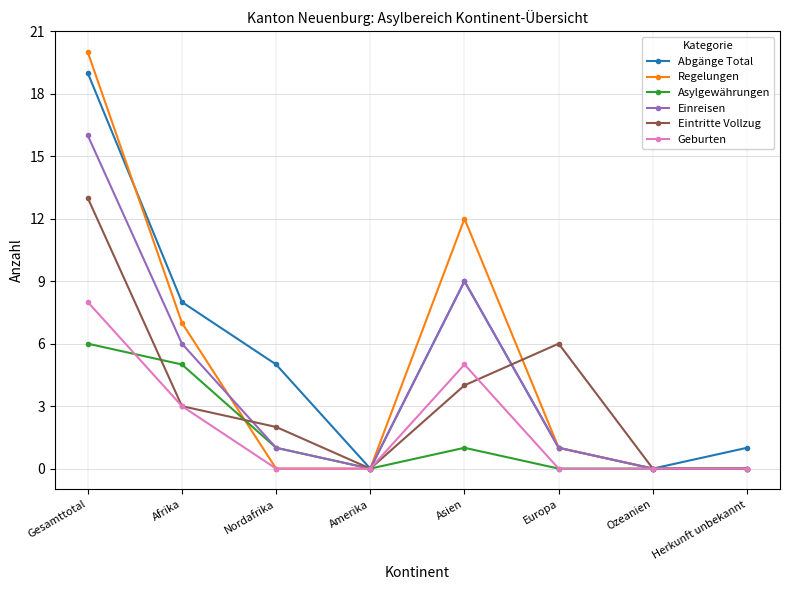

Is it true that Geburten equals 2 at Afrika?

False